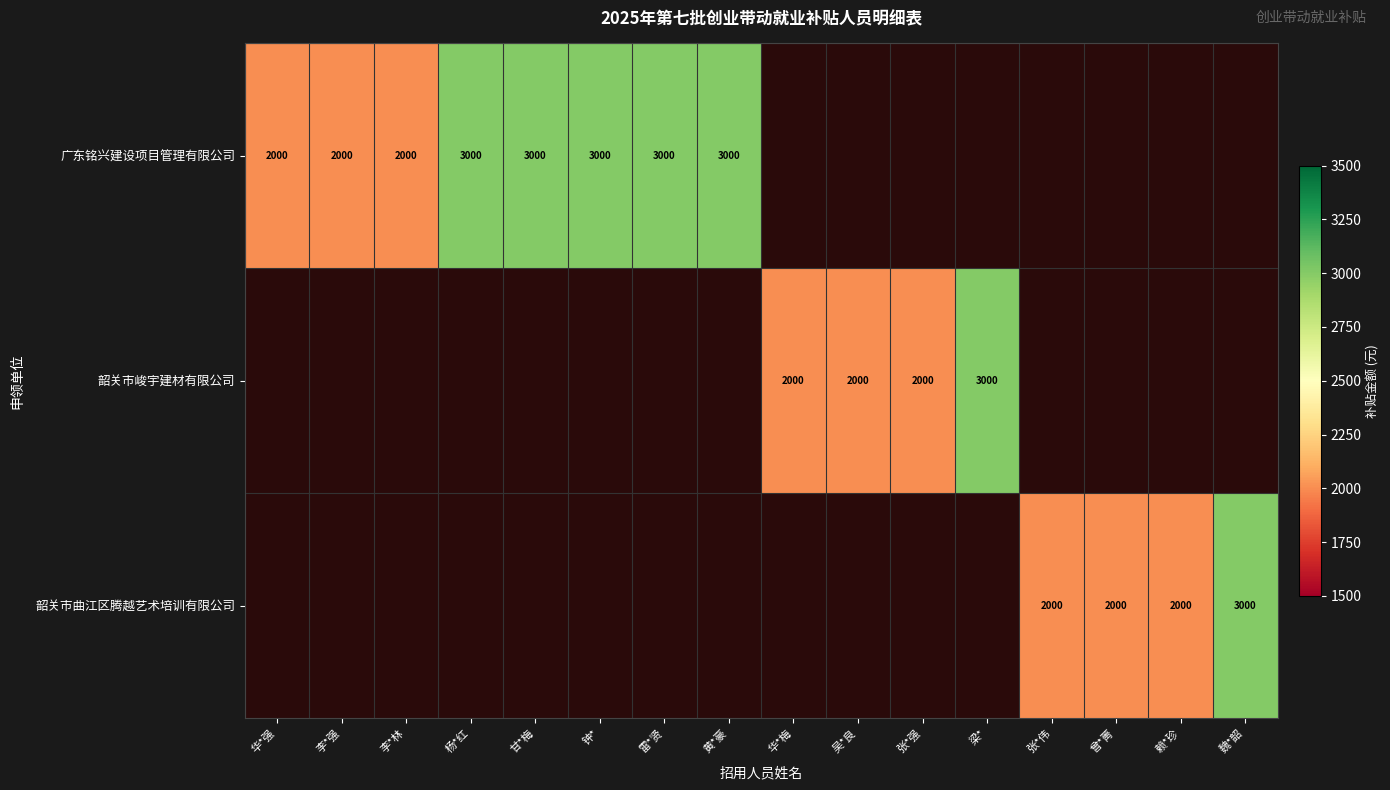

The 韶关市曲江区腾越艺术培训有限公司 series shows 2000 at 张*伟. True or false?

True